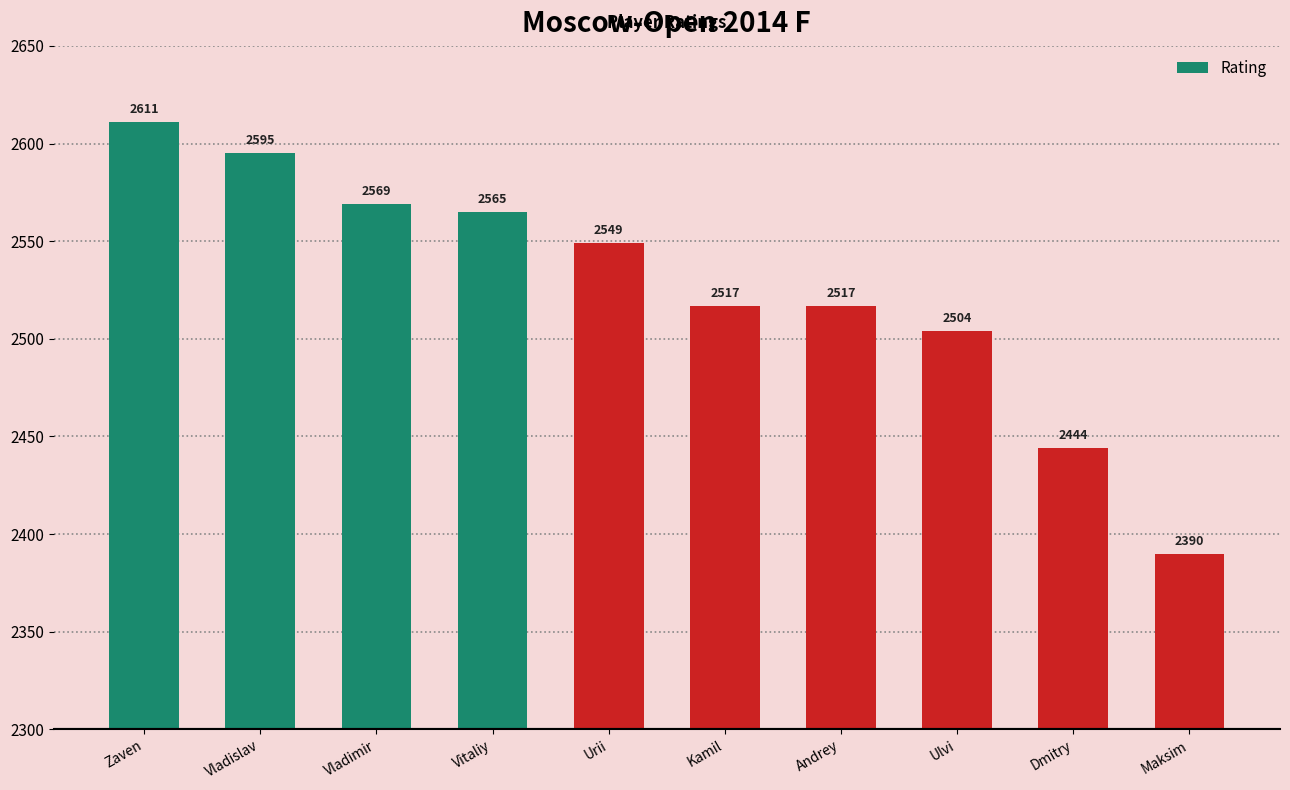

Reading left to right, transcribe all the data shown in this chart.

2611	2595	2569	2565	2549	2517	2517	2504	2444	2390